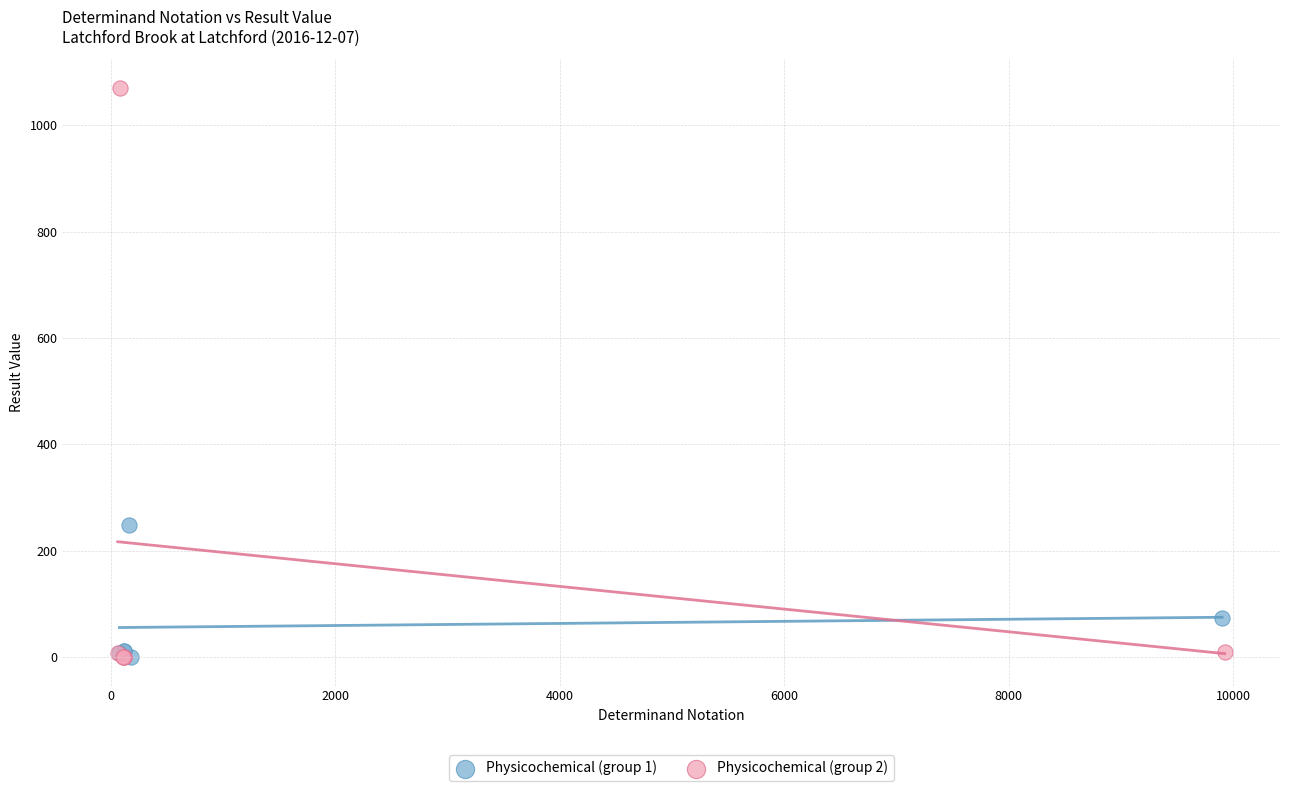

Which series reaches the maximum Y coordinate?

Physicochemical (group 2)